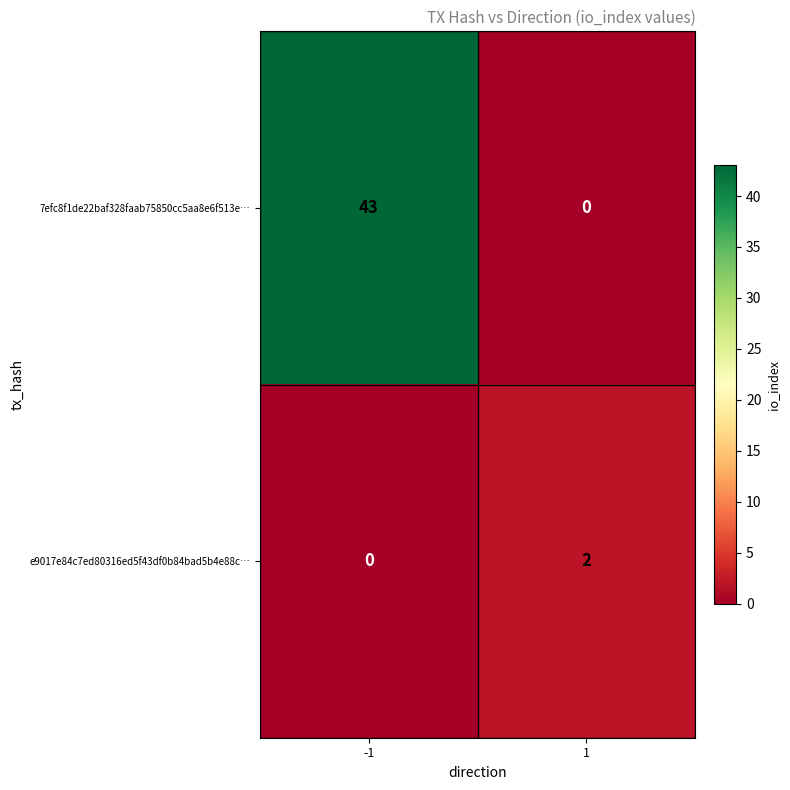

Reading right to left, list all the values displayed in this chart.

7efc8f1de22baf328faab75850cc5aa8e6f513e…: 0	43
e9017e84c7ed80316ed5f43df0b84bad5b4e88c…: 2	0